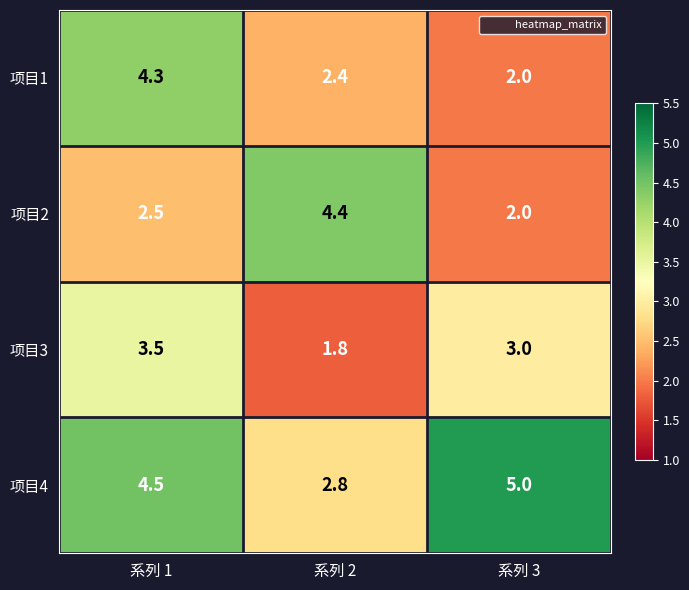

Count the number of data series in this chart.

4